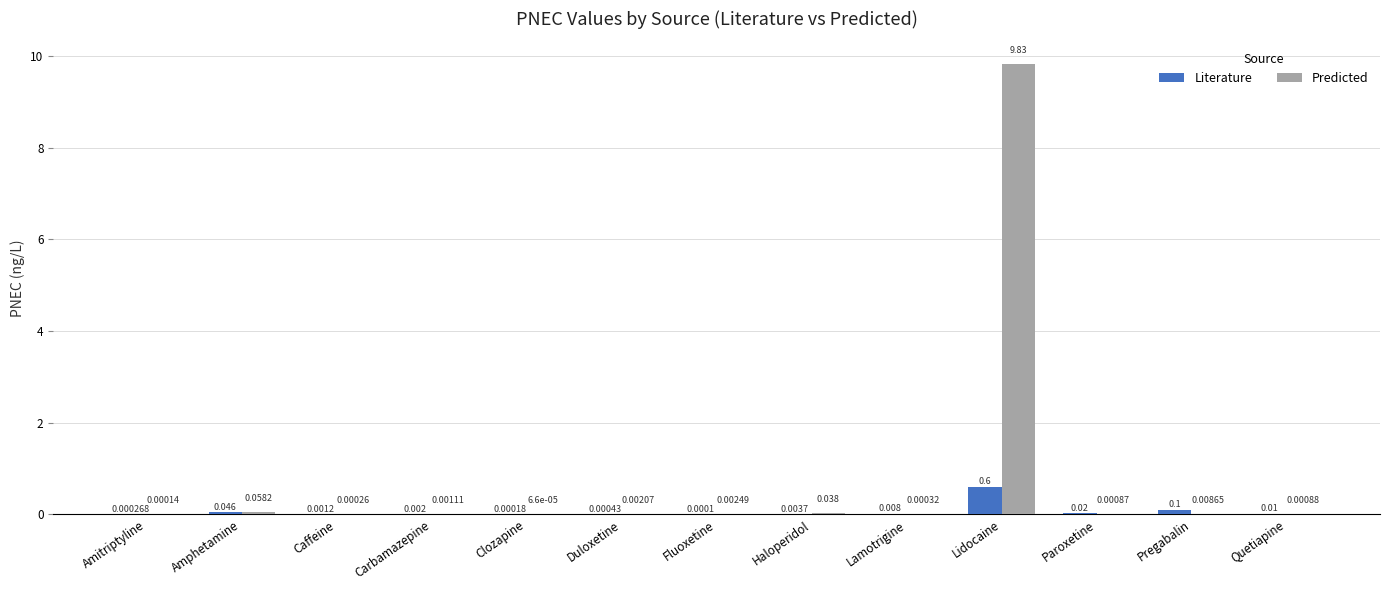

How many groups of bars are there?

13